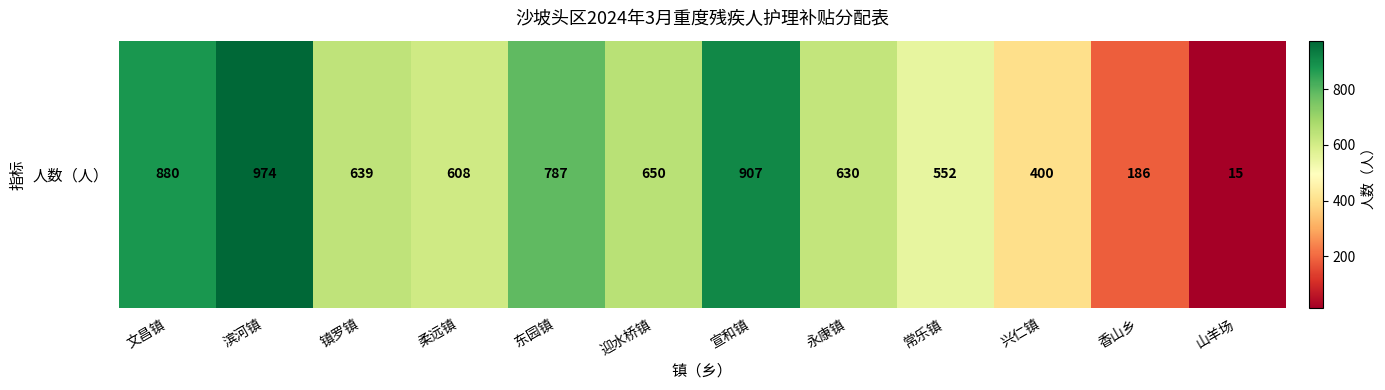

What is the maximum value shown in the chart?

974